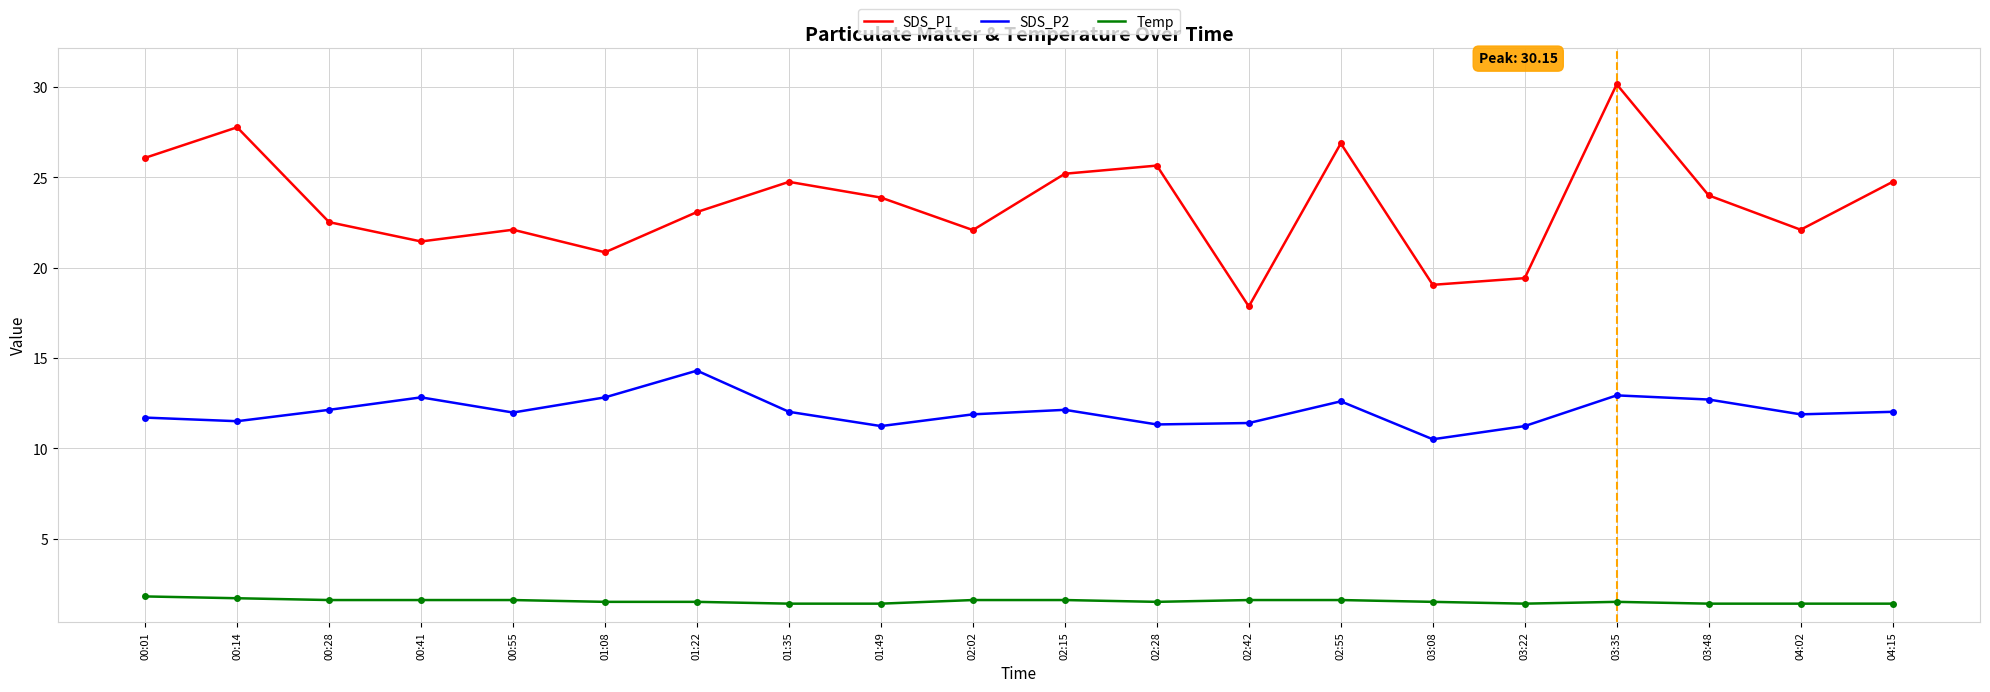

What is the maximum value for Temp?

1.8